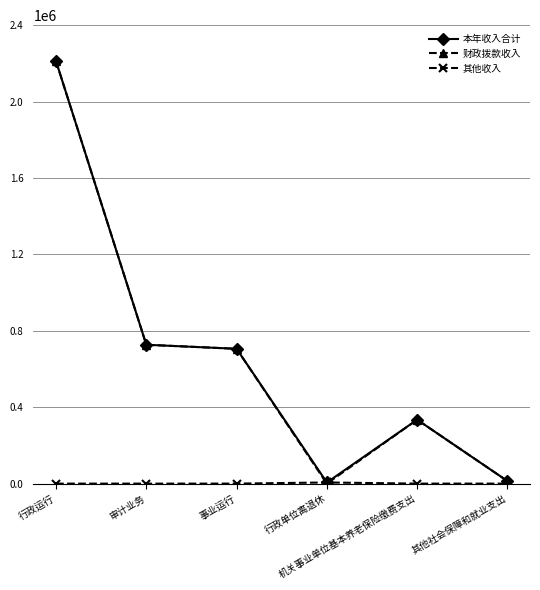

True or false: 财政拨款收入 has more than 2 points higher than both neighbors.

False